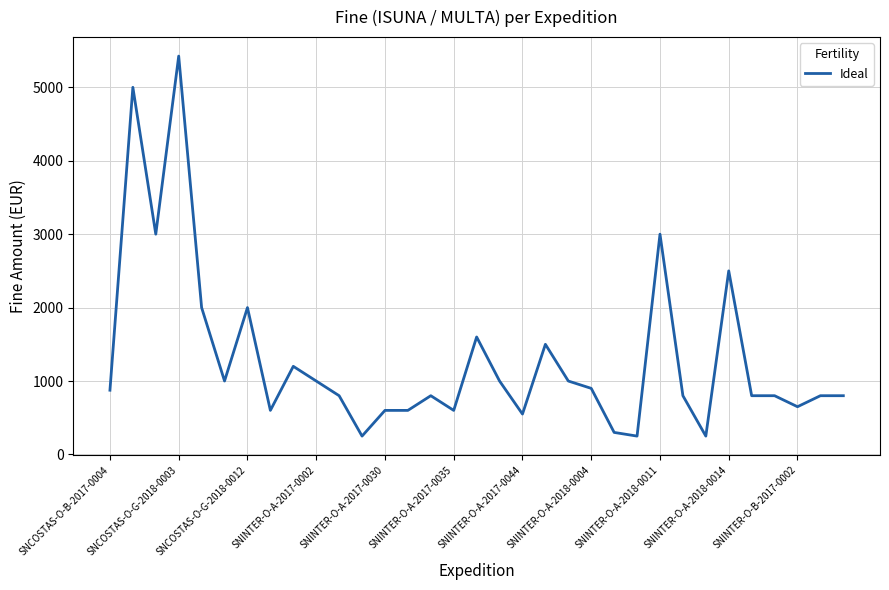

What is the maximum value shown in the chart?

5425